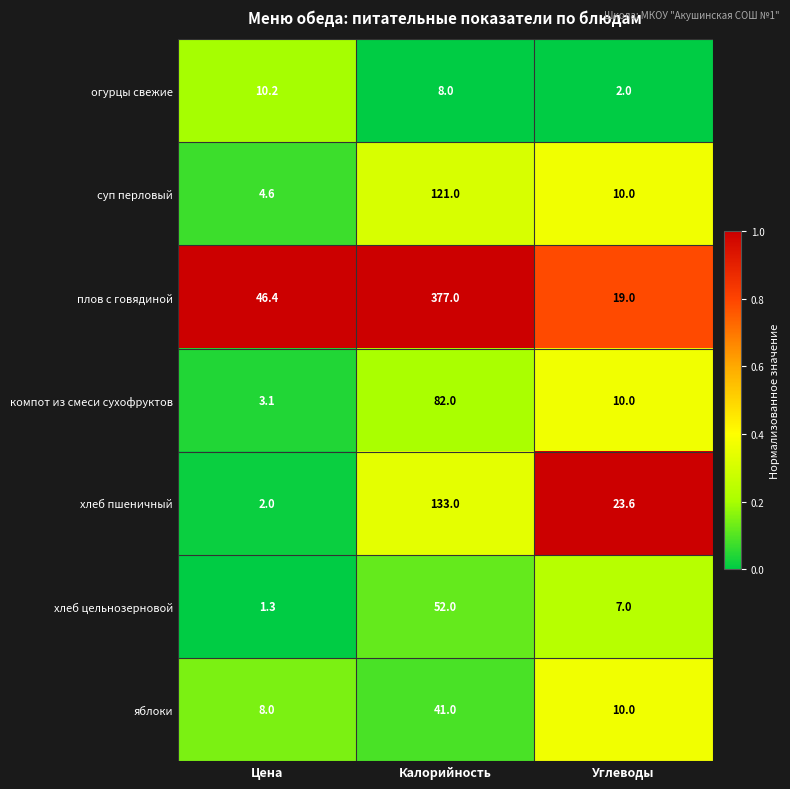

What is the sum of the хлеб цельнозерновой values at Углеводы and Калорийность?

59.0